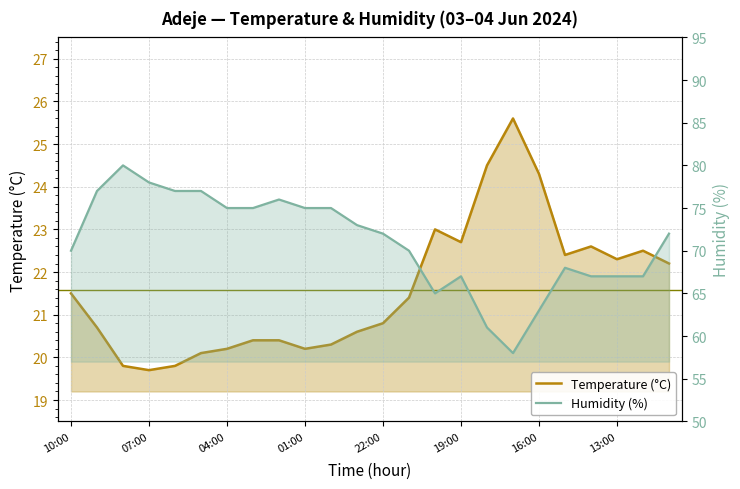

Read the Humidity (%) value at 22:00.

72.0